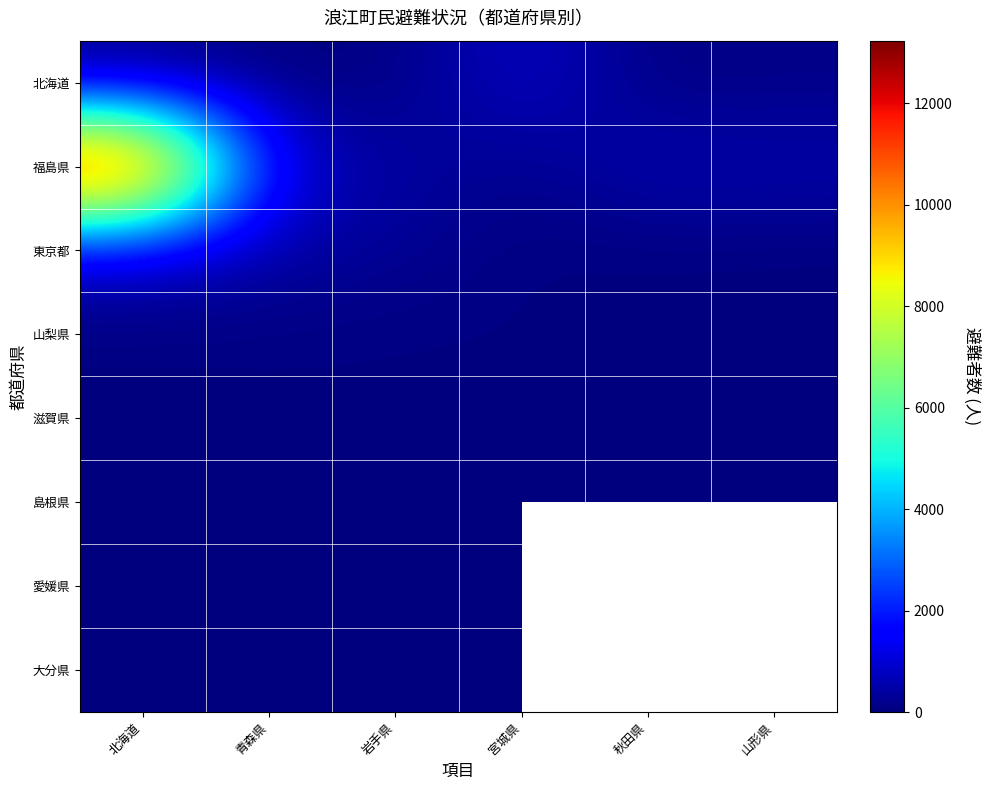

What is the difference between the 福島県 values at 宮城県 and 秋田県?

506.0